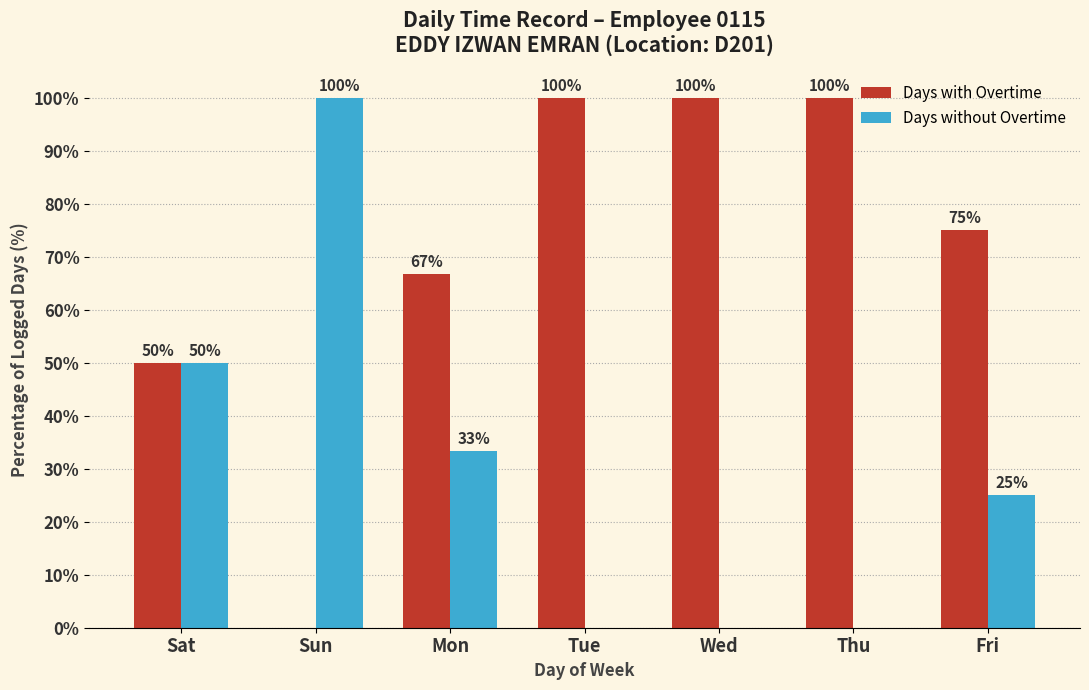

What is the average value of the Days without Overtime series?

29.8